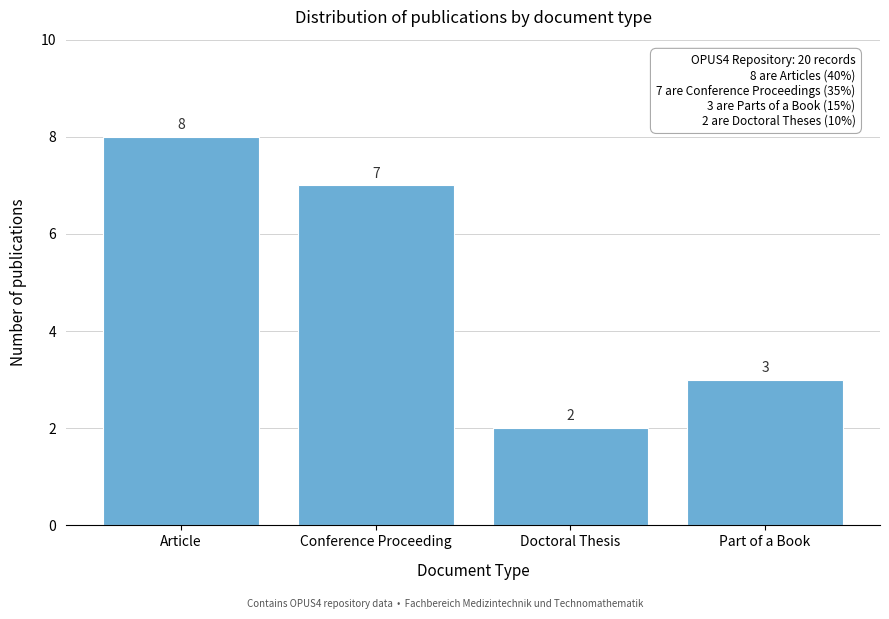

Reading right to left, extract all data points from this chart.

Part of a Book=3	Doctoral Thesis=2	Conference Proceeding=7	Article=8